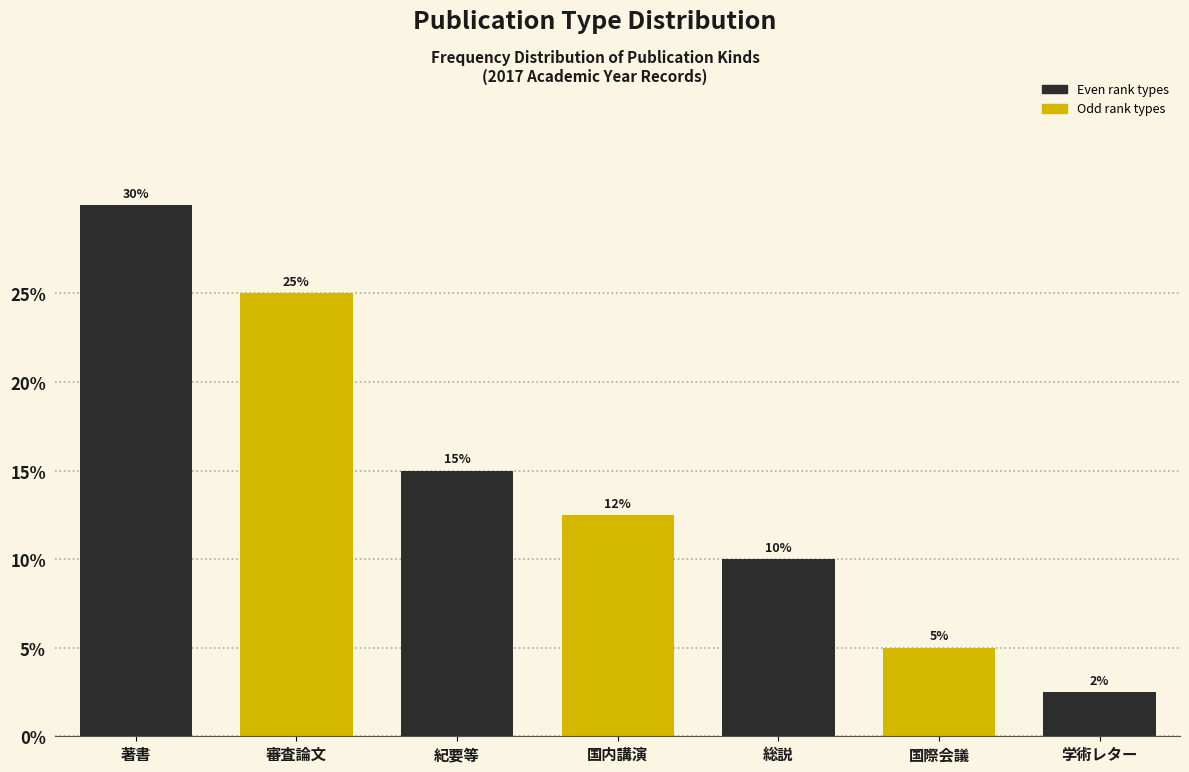

What is the label of the 2nd bar from the left?

審査論文